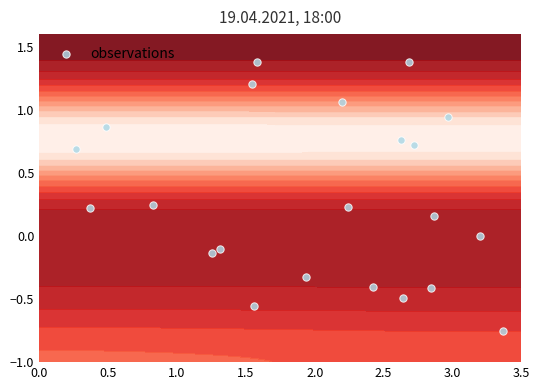

How many data points are less than 0?

8